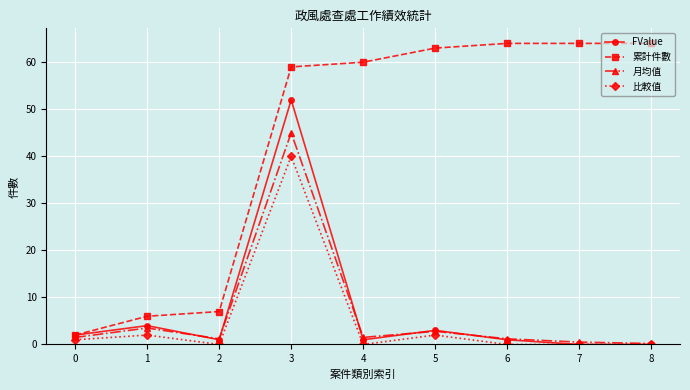

The 月均值 series shows 1.5 at 0. True or false?

True